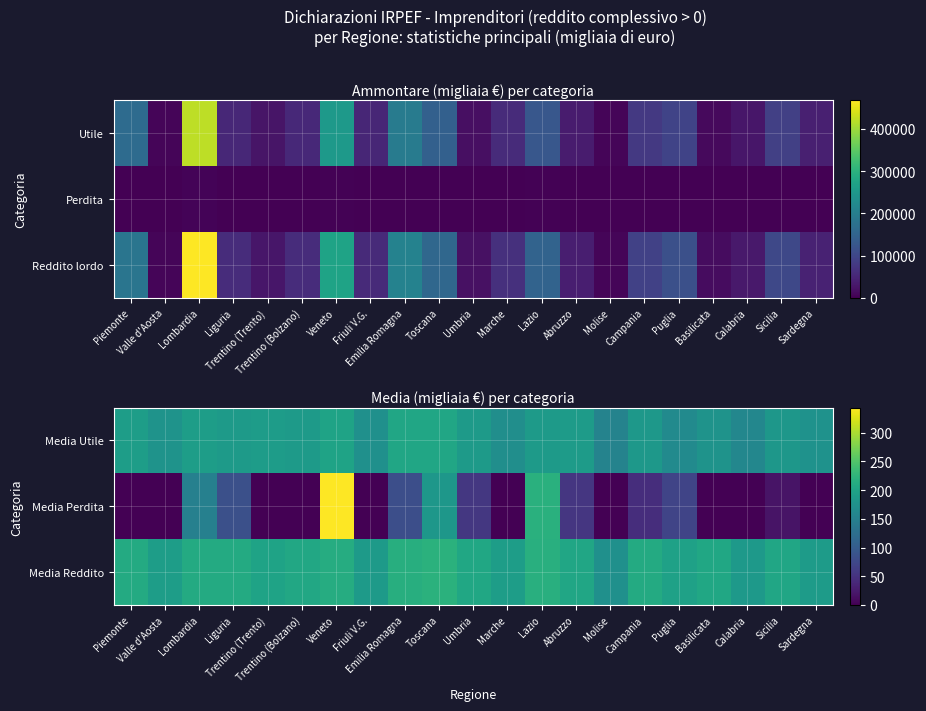

At which label does Media Reddito first exceed 204?

Piemonte